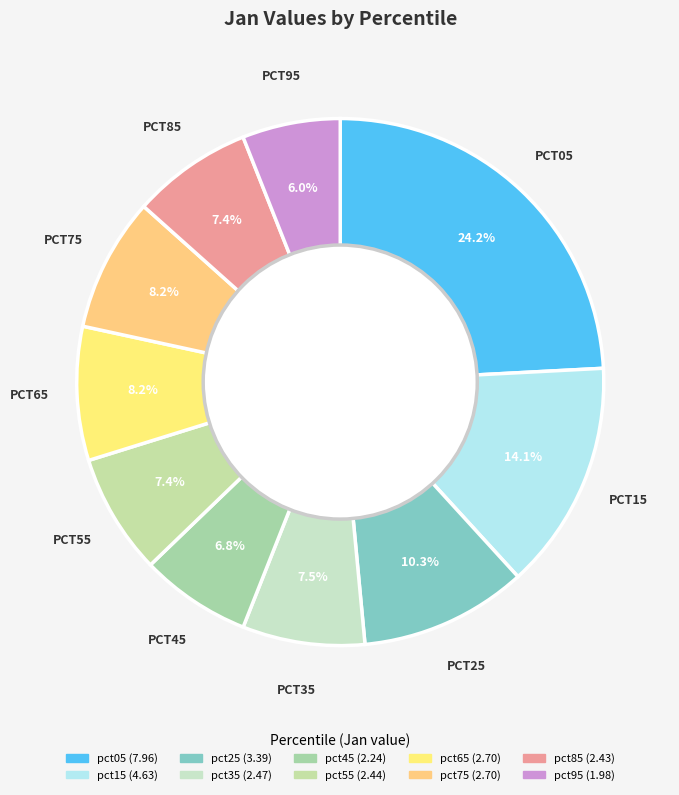

Which category has the biggest portion of the pie?

pct05